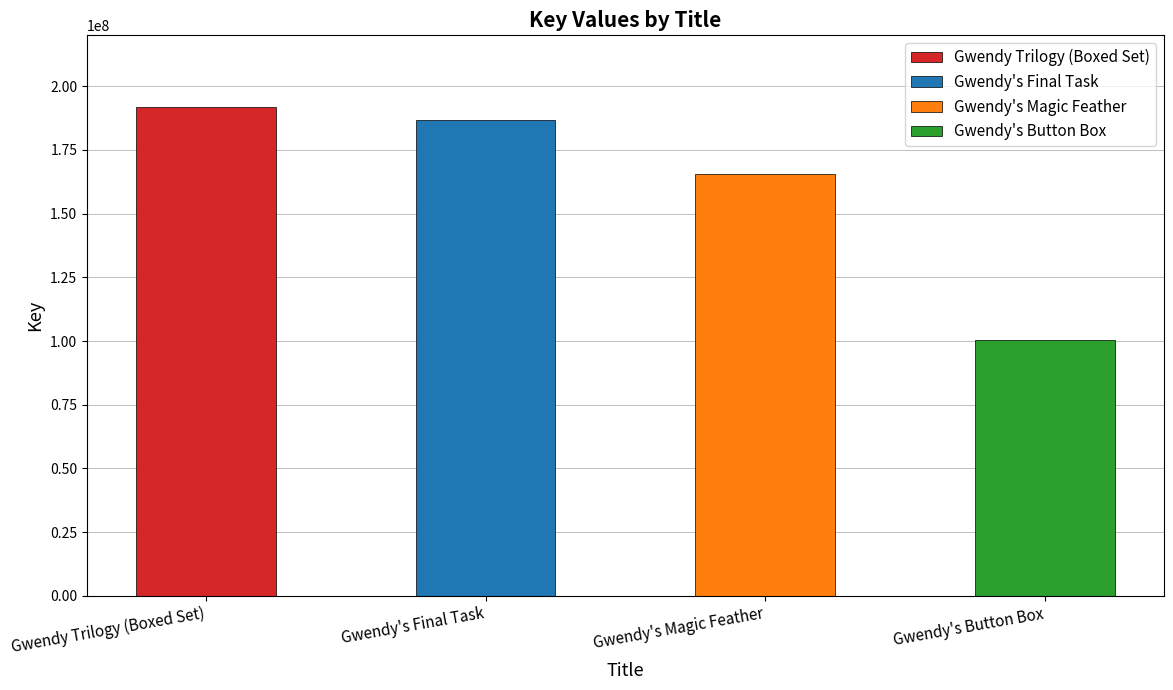

How many data points are less than 186635283?

2